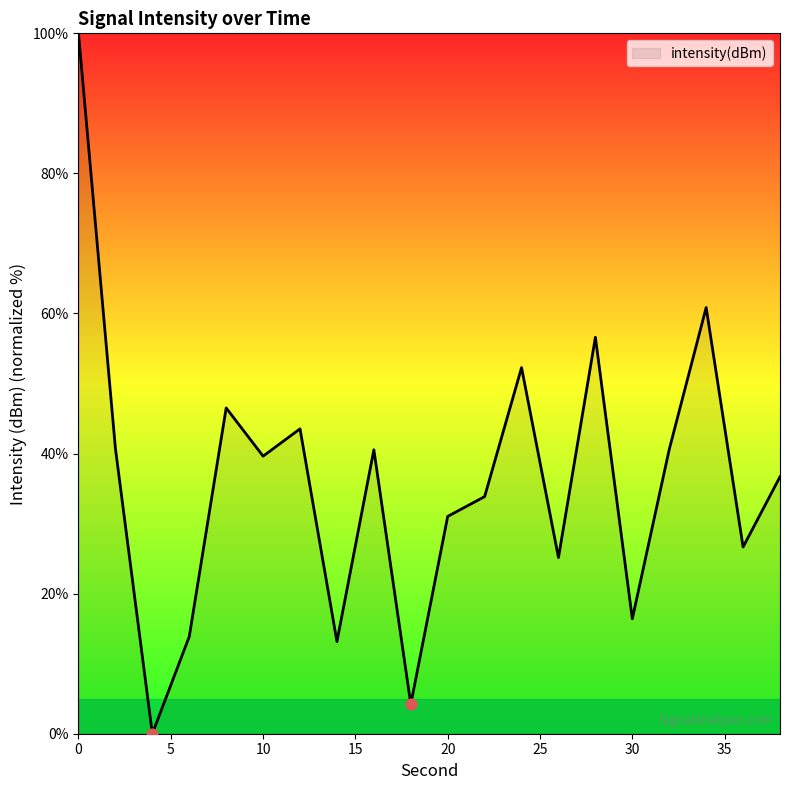

What is the maximum value shown in the chart?

100.0